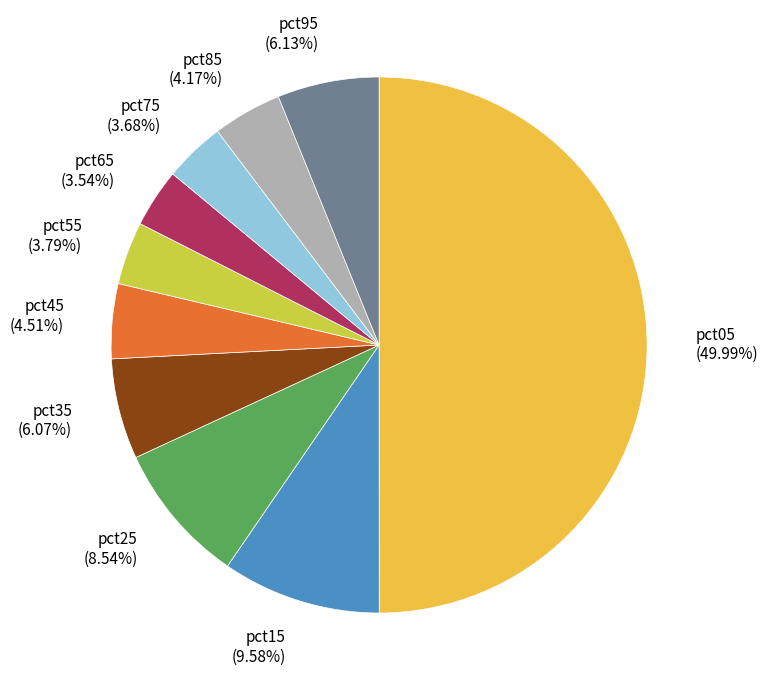

How many slices are in this pie chart?

10